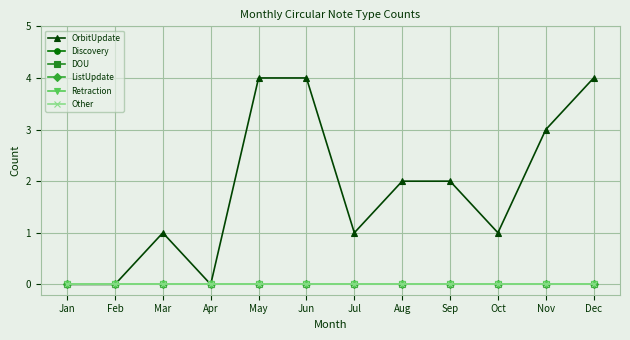

At how many categories does at least one series exceed 1?

6